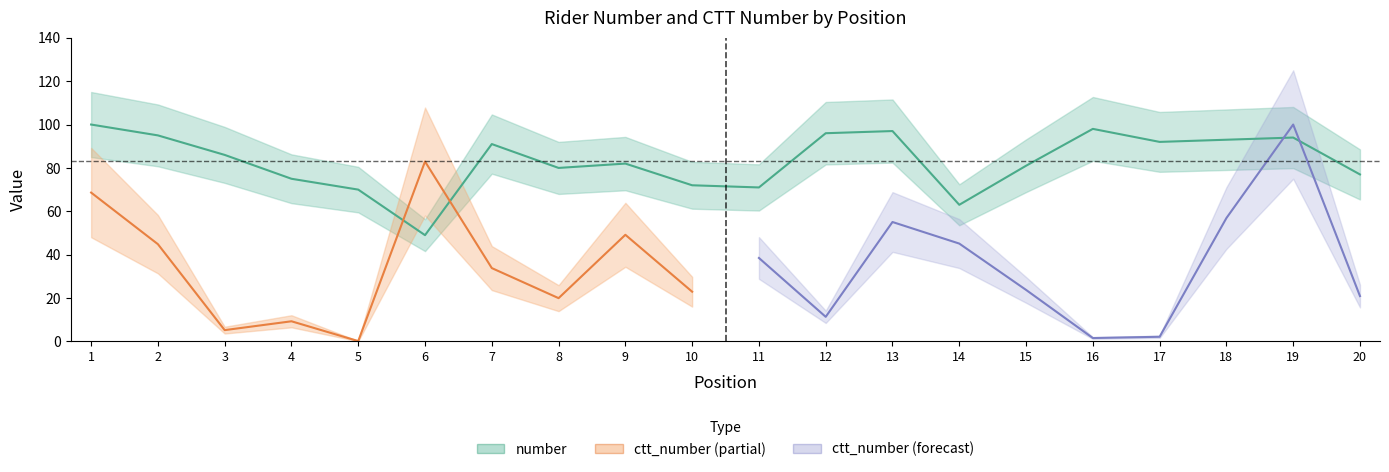

List the labels in order of value, largest first.

1, 16, 13, 12, 2, 19, 18, 17, 7, 3, 9, 15, 8, 20, 4, 10, 11, 5, 14, 6